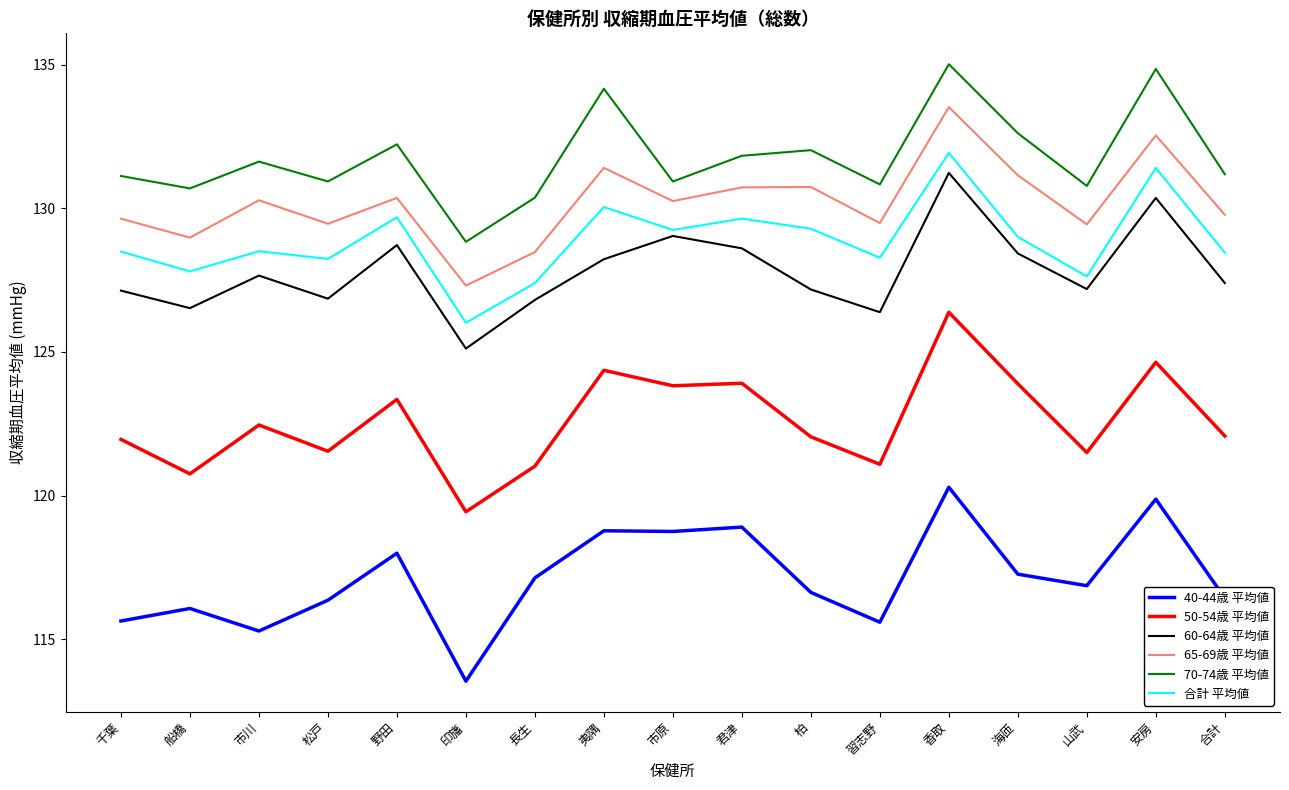

At how many categories does at least one series exceed 119?

17